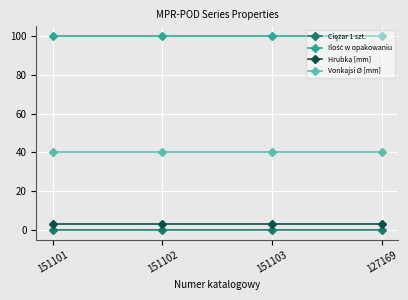

True or false: Vonkajsi Ø [mm] and Hrubka [mm] intersect in this chart.

False